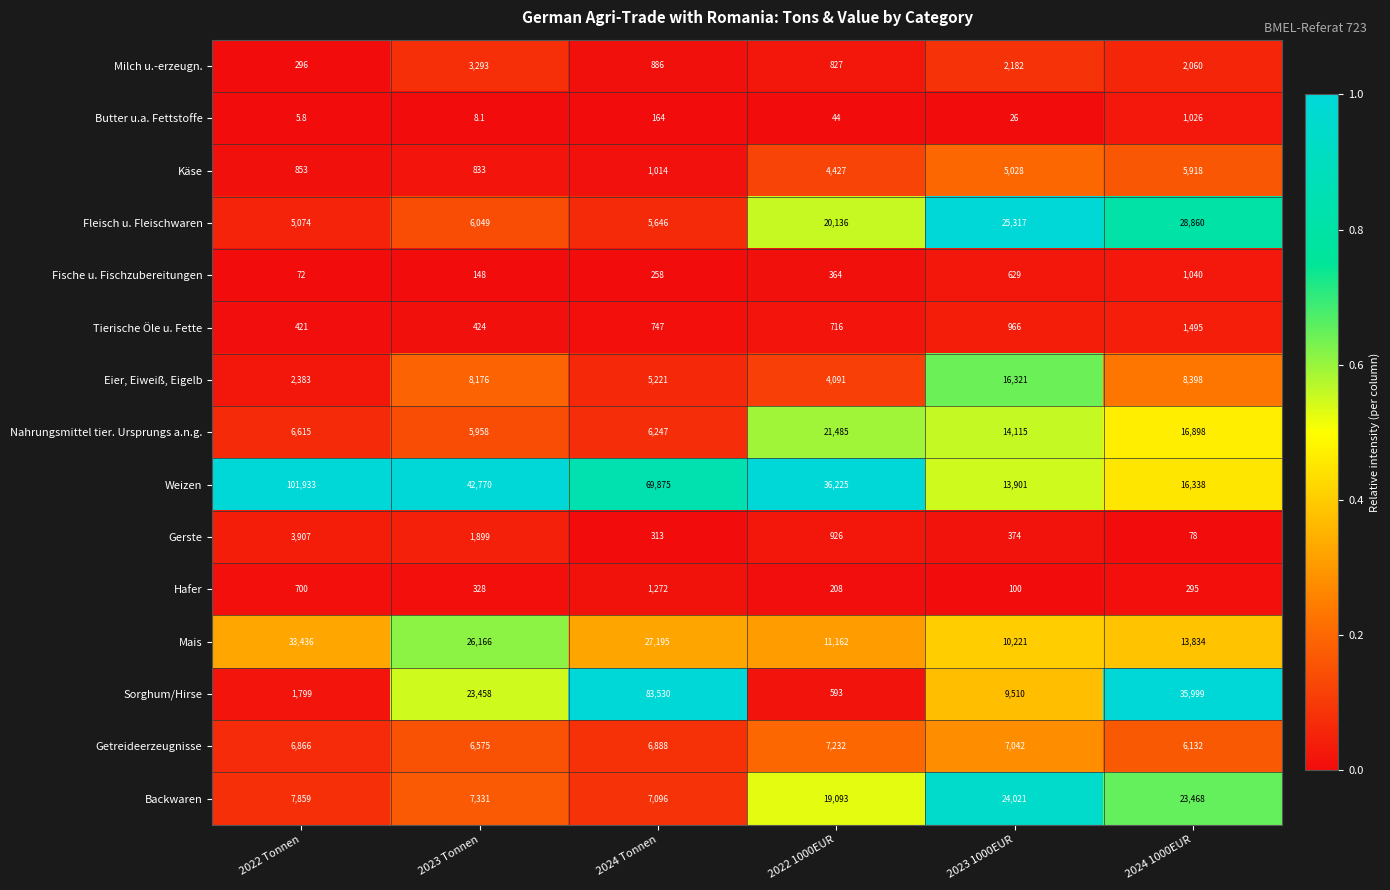

At 2022 Tonnen, list the series in order from smallest to largest.

Butter u.a. Fettstoffe, Fische u. Fischzubereitungen, Milch u.-erzeugn., Tierische Öle u. Fette, Hafer, Käse, Sorghum/Hirse, Eier, Eiweiß, Eigelb, Gerste, Fleisch u. Fleischwaren, Nahrungsmittel tier. Ursprungs a.n.g., Getreideerzeugnisse, Backwaren, Mais, Weizen